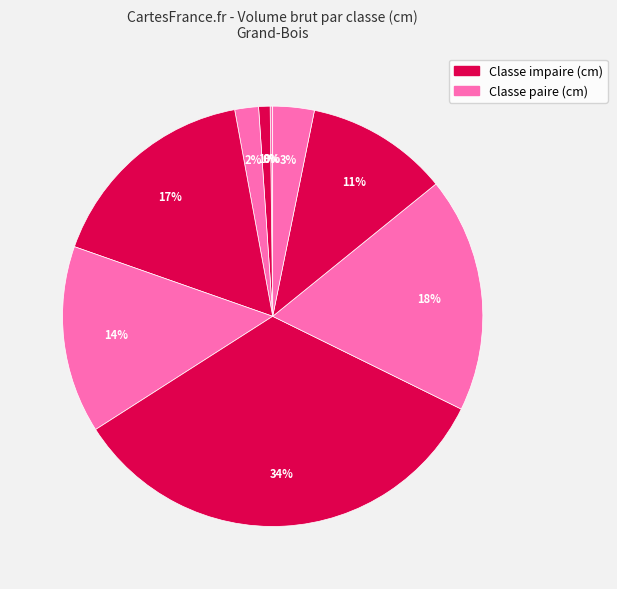

Which slice is the smallest?

1